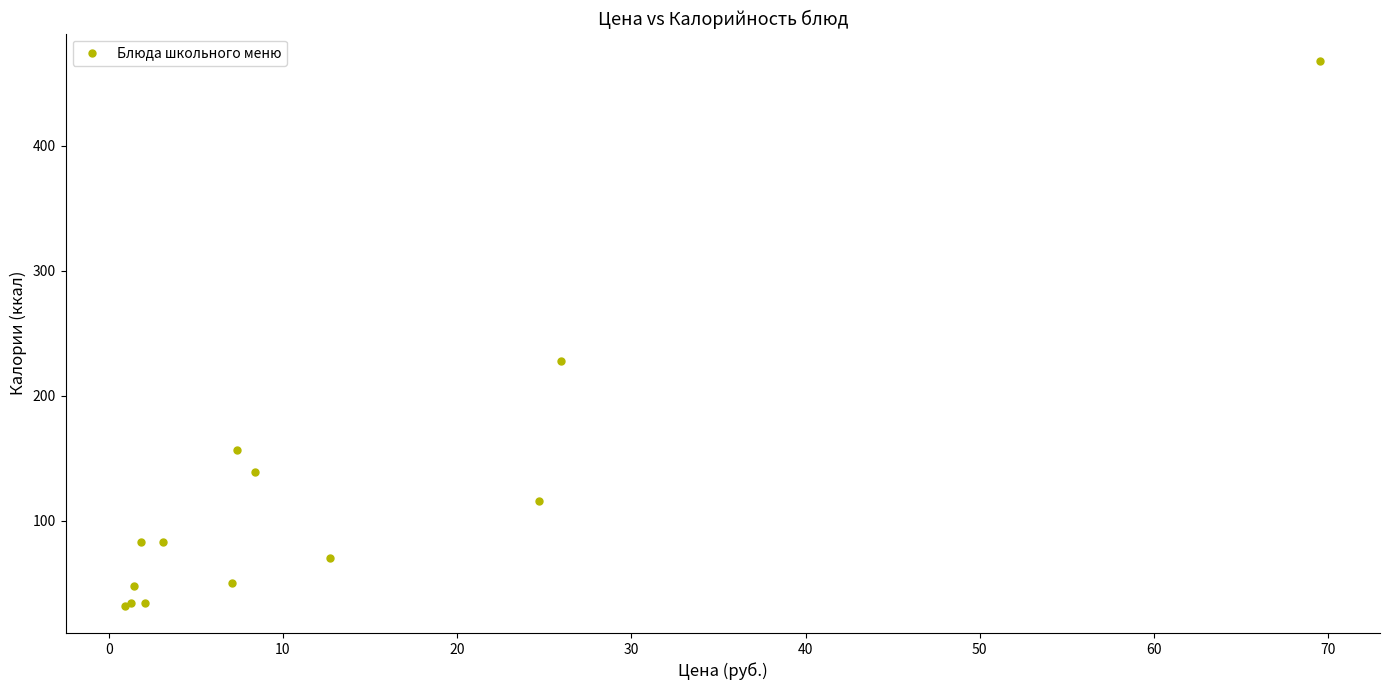

What Y value in the scatter plot is closest to 250?

228.0